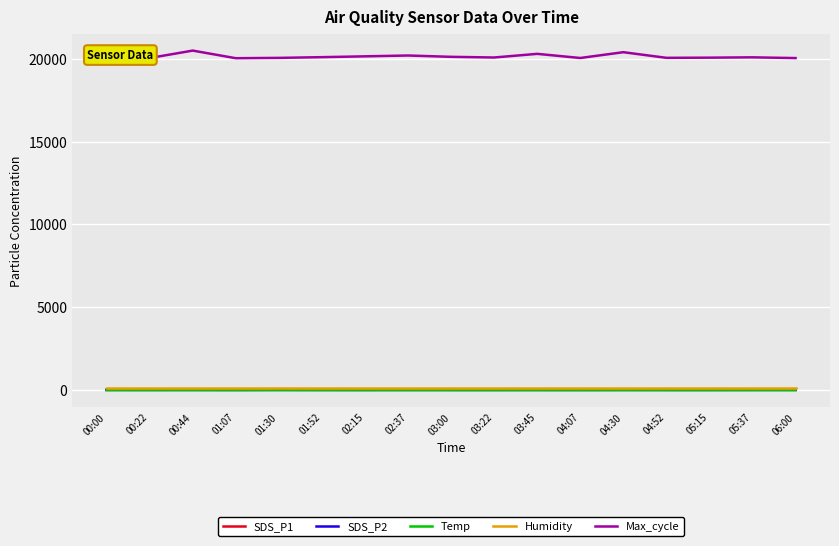

What is the sum of the Temp values at 00:00 and 00:44?

4.0